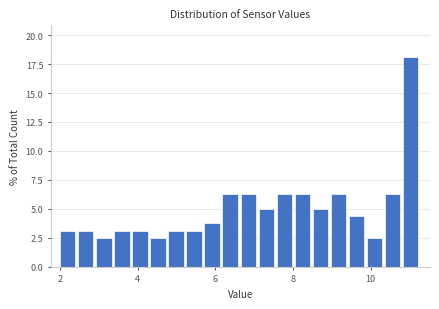

Read against the x-axis, roughly where is the centre of the tallest bar?

11.0